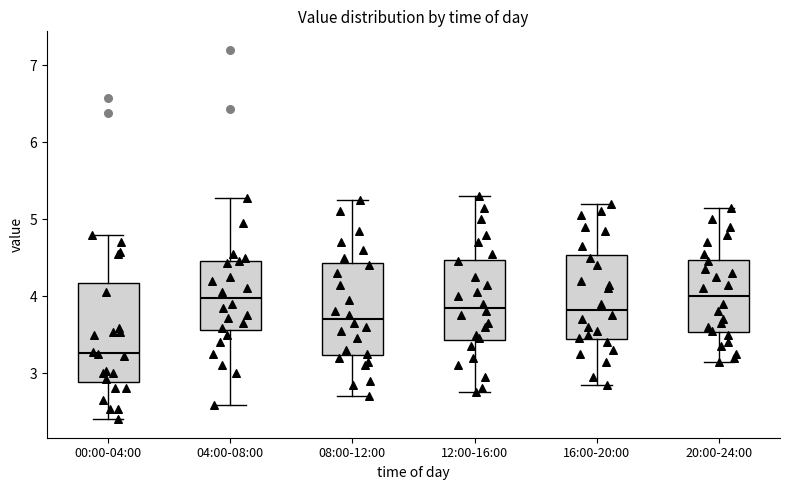

Reading left to right, transcribe this box plot: for each box, give where its median line is, the range the box spans, and where its two whiskers end, as read against the y-axis. The values are not printed on the chart, so give them approximately, as read against the axis.

00:00-04:00: median 3.3, box 2.9 to 4.2, whiskers 2.4 to 4.8
04:00-08:00: median 4.0, box 3.6 to 4.5, whiskers 2.6 to 5.3
08:00-12:00: median 3.7, box 3.2 to 4.4, whiskers 2.7 to 5.3
12:00-16:00: median 3.9, box 3.4 to 4.5, whiskers 2.8 to 5.3
16:00-20:00: median 3.8, box 3.4 to 4.5, whiskers 2.9 to 5.2
20:00-24:00: median 4.0, box 3.5 to 4.5, whiskers 3.2 to 5.2